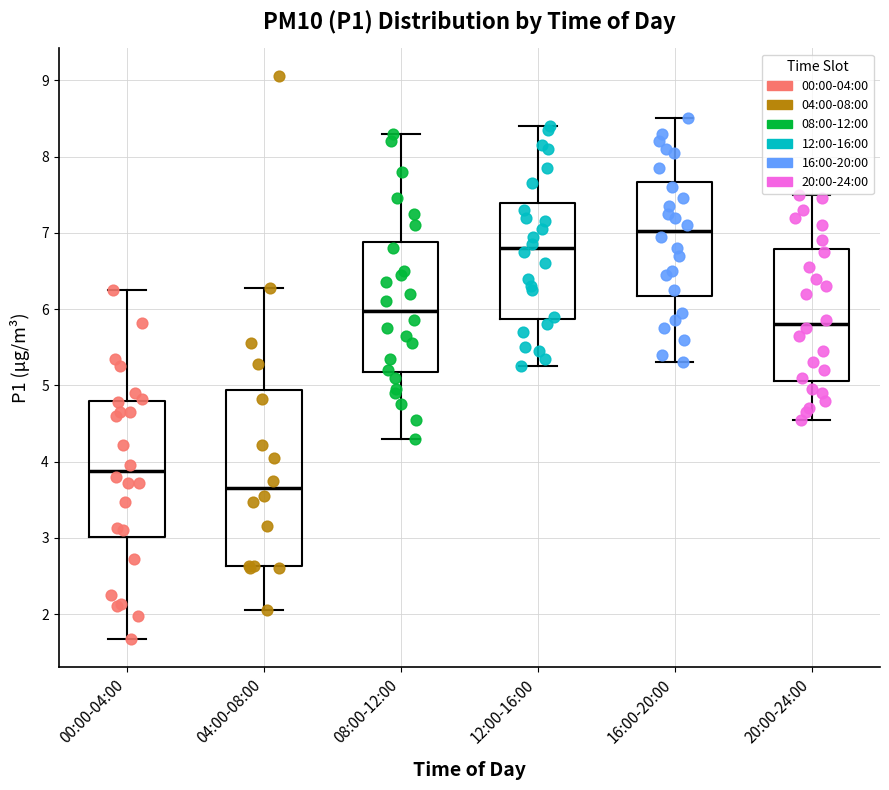

Which box is the tallest, from its lower edge to its upper edge?

04:00-08:00